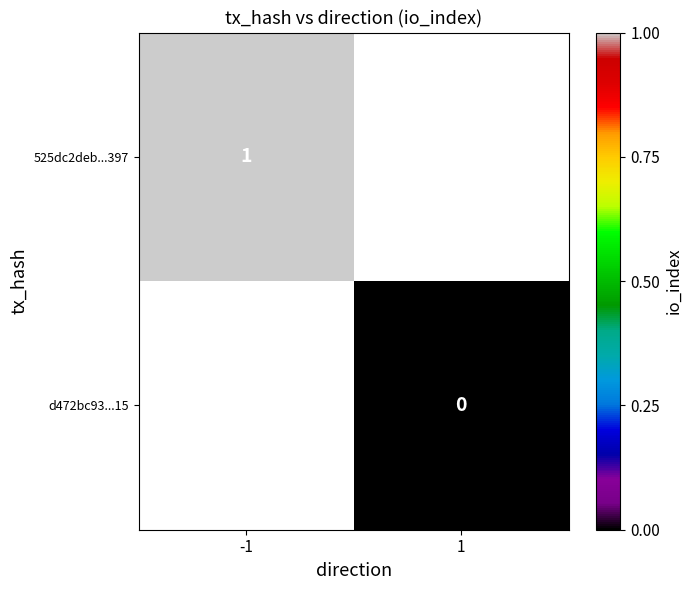

Which label corresponds to the smallest value in the chart?

1